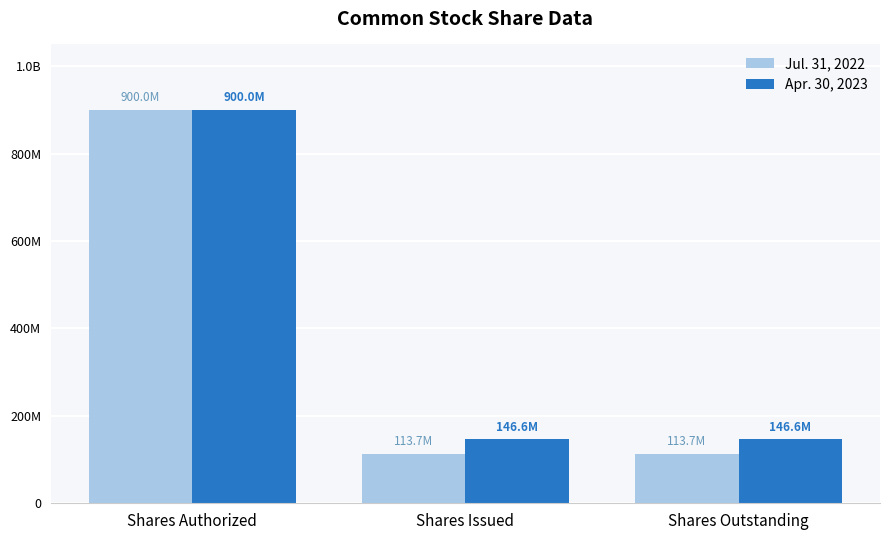

What are all the series names shown in the legend?

Jul. 31, 2022, Apr. 30, 2023